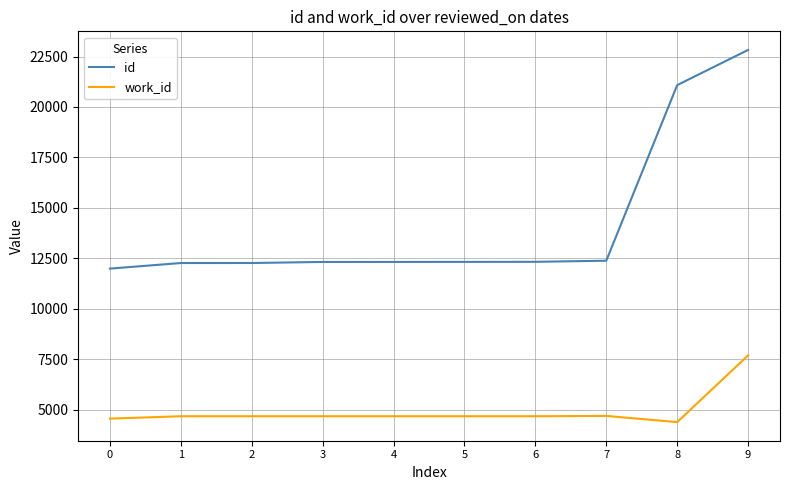

What is the difference between the second highest and second lowest values in the id series?

8818